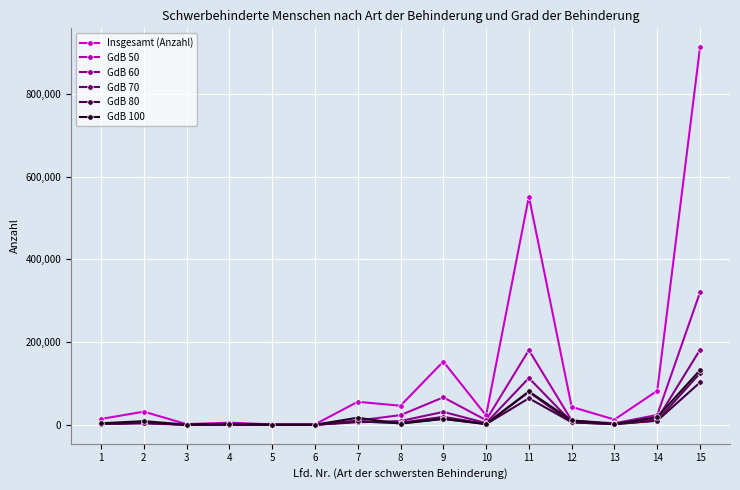

True or false: GdB 60 has more than 1 points higher than both neighbors.

True